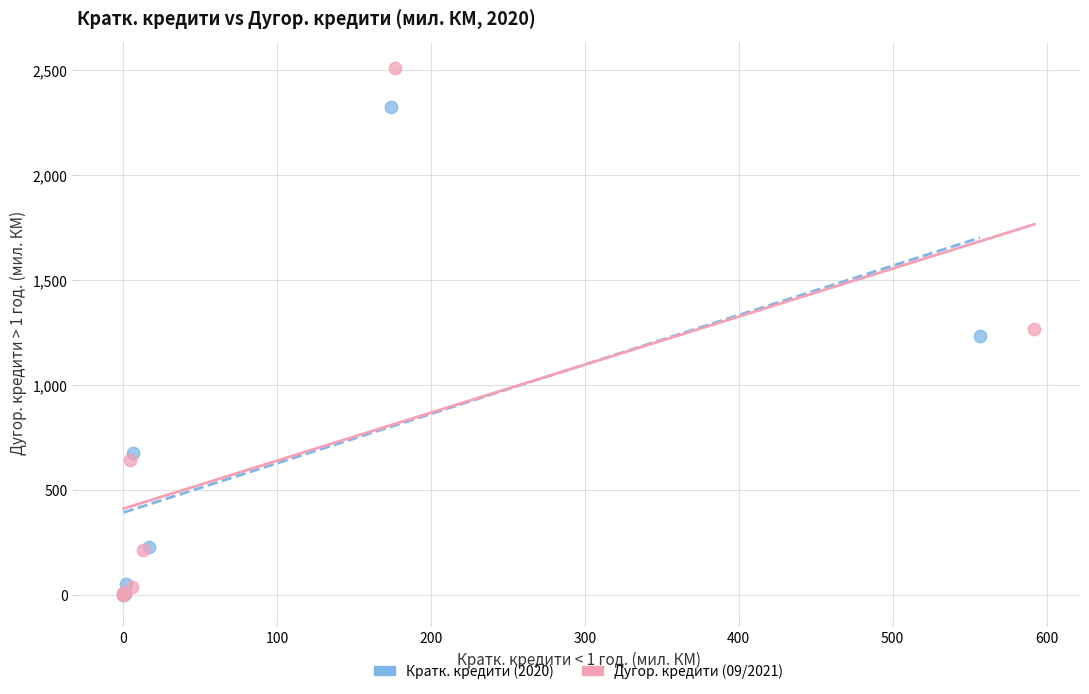

Which series contains the highest Y value?

Дугор. кредити (09/2021)